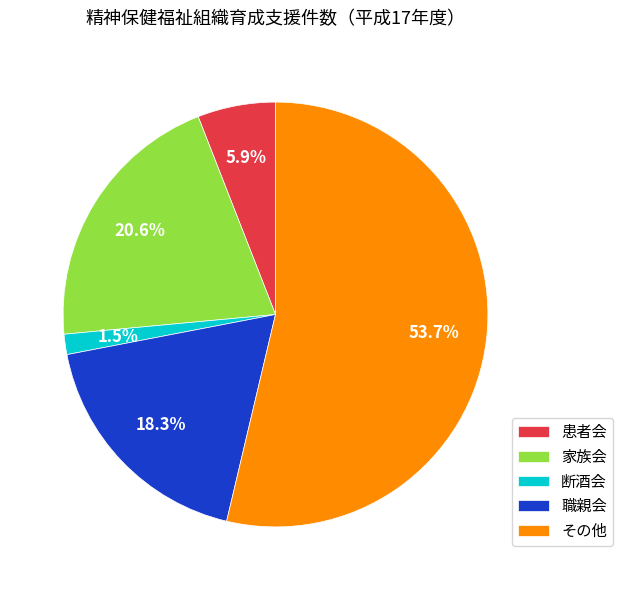

Which category has the biggest portion of the pie?

その他